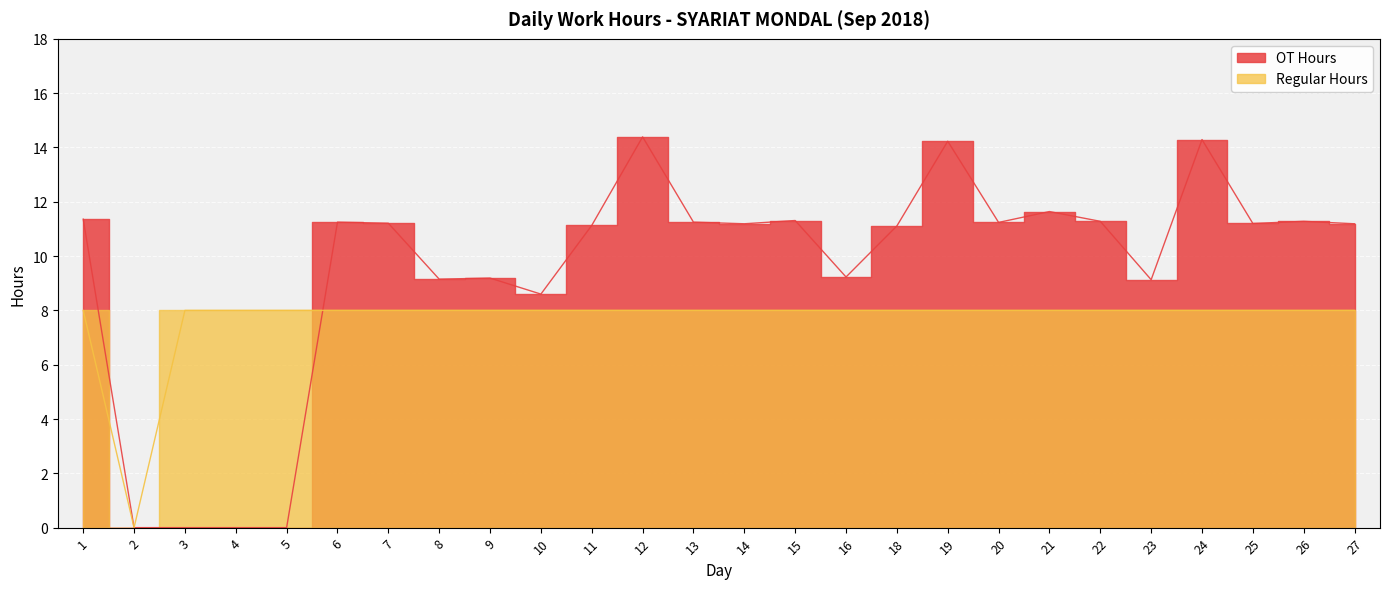

What is the spread (max minus min) of values at 24?

6.3